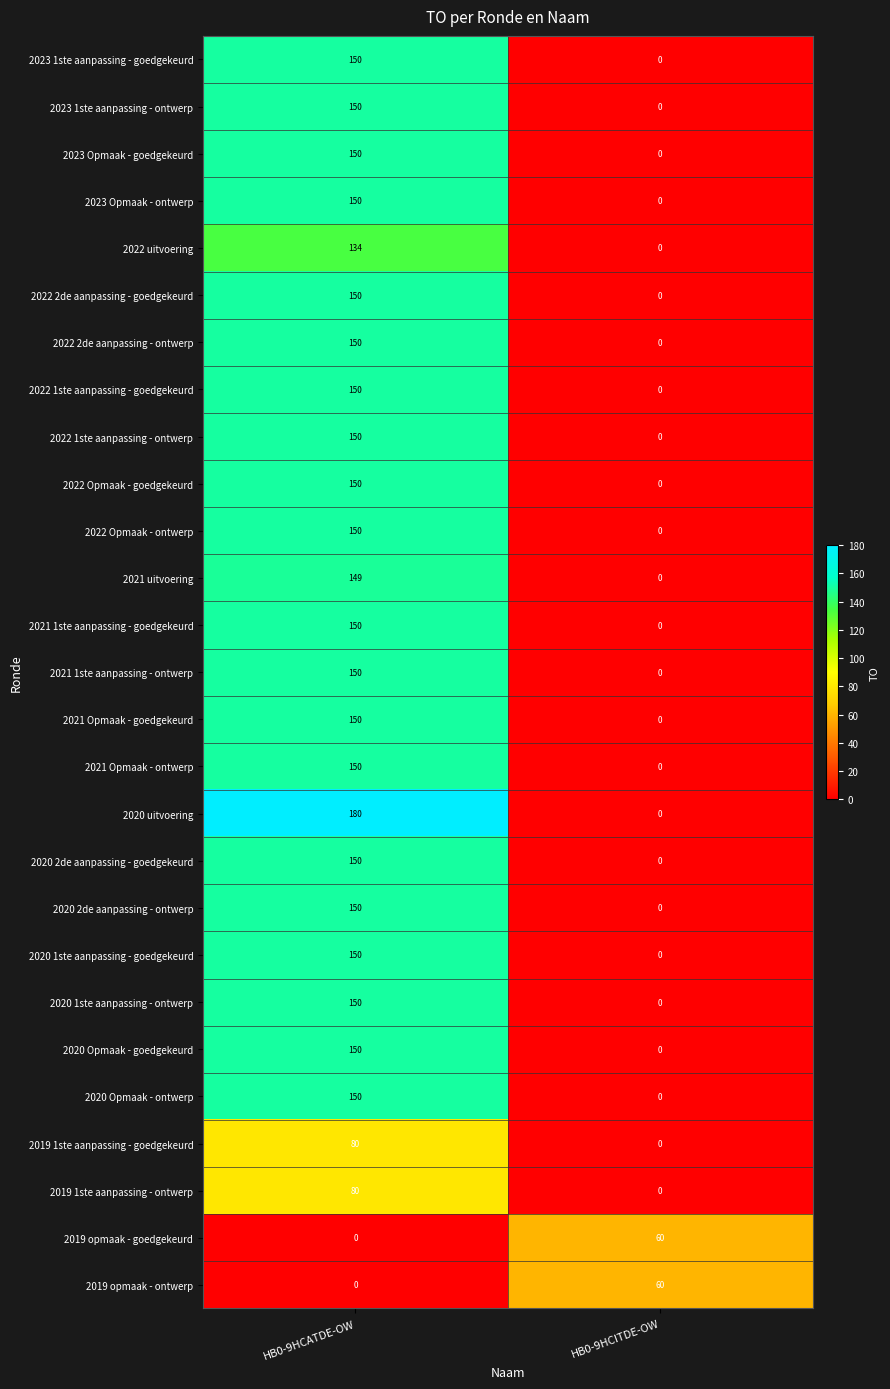

What is the greatest value displayed?

180